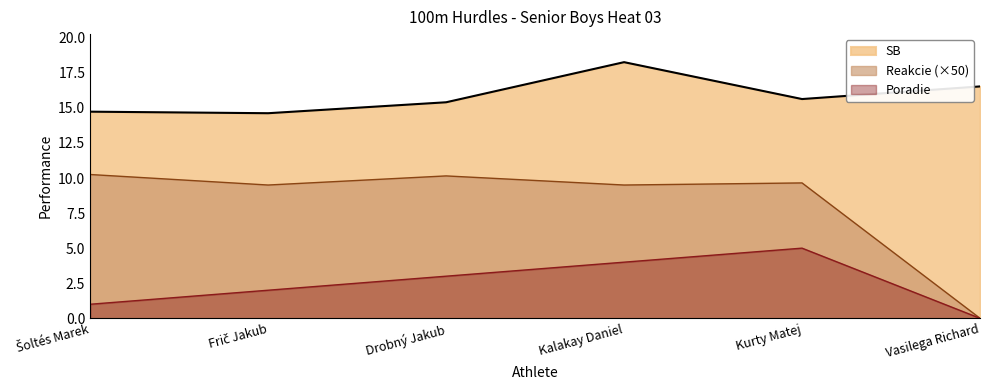

How many values in the SB series are below 15?

2